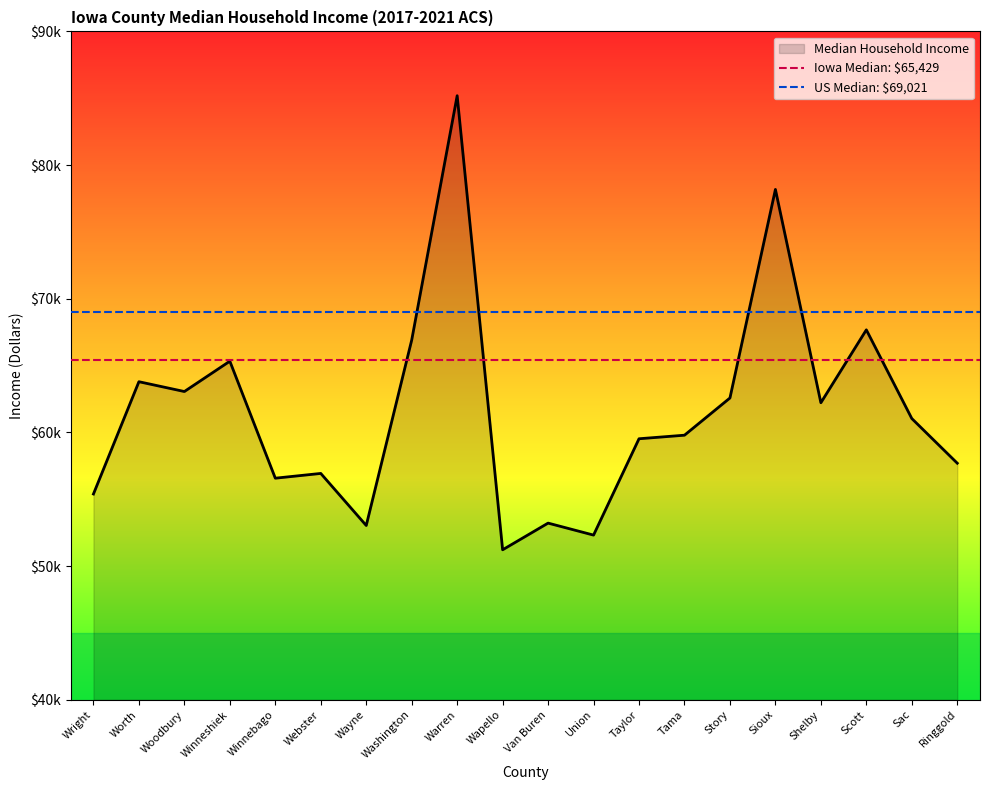

Read the Iowa Median: $65,429 value at Worth.

65429